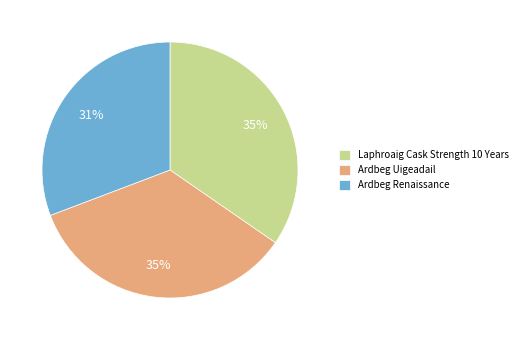

To the nearest percent, what percentage of the pie is Laphroaig Cask Strength 10 Years?

35%